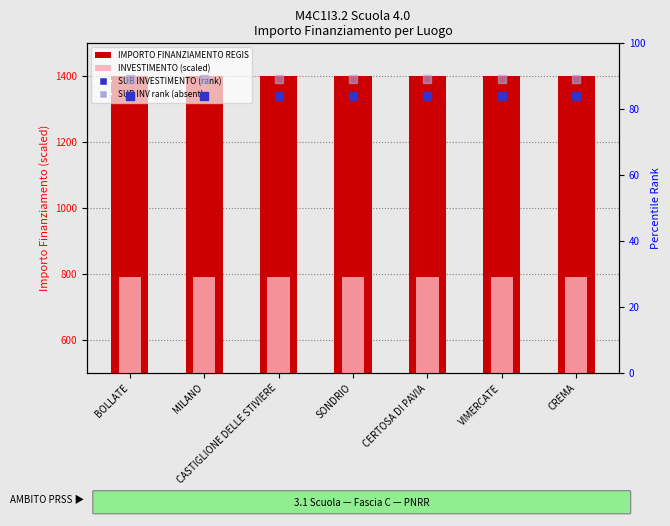

At which category is the sum across all series the highest?

BOLLATE